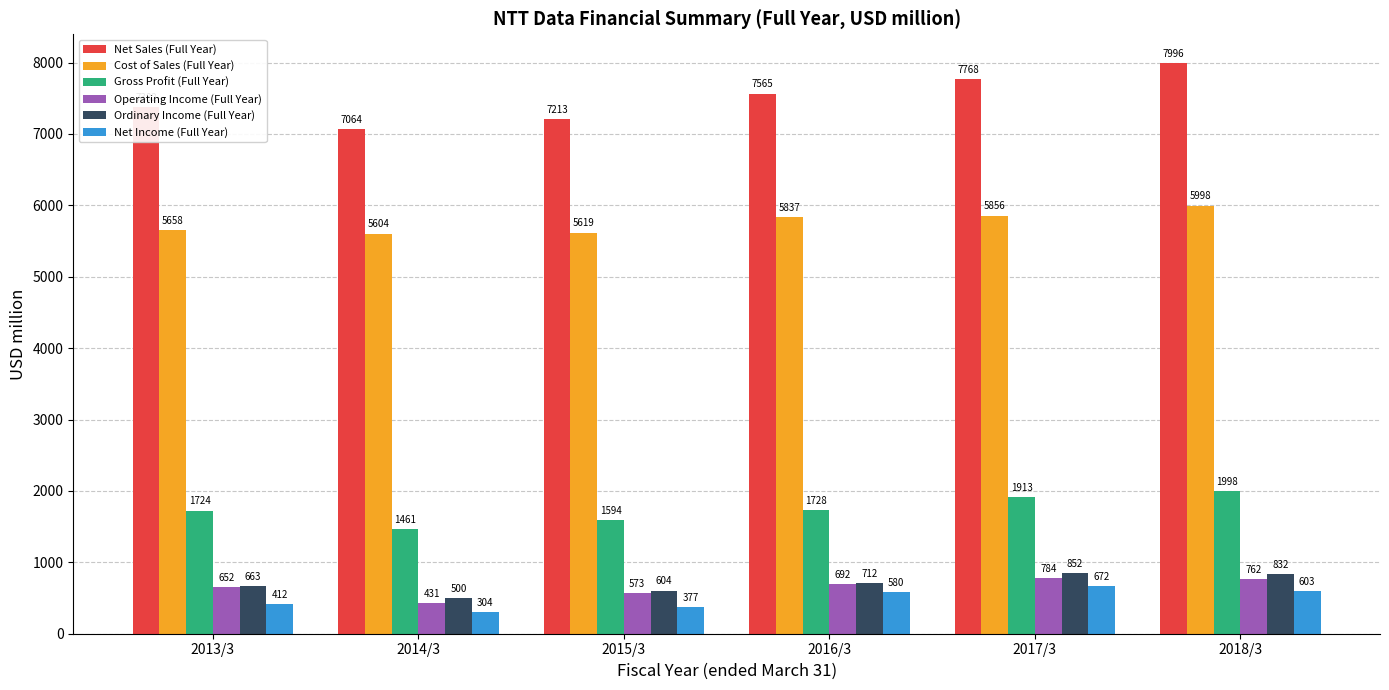

What is the difference between the highest and lowest values at 2014/3?

6760.7